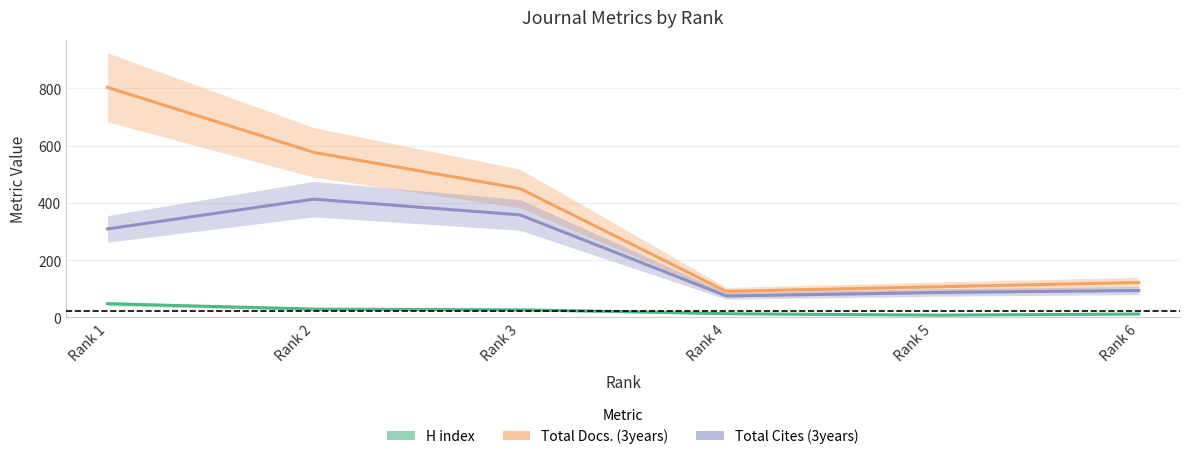

Reading left to right, list all the values displayed in this chart.

H index: Rank 1=48	Rank 2=29	Rank 3=27	Rank 4=13	Rank 5=8	Rank 6=12
Total Docs. (3years): Rank 1=803	Rank 2=576	Rank 3=450	Rank 4=91	Rank 5=107	Rank 6=122
Total Cites (3years): Rank 1=309	Rank 2=413	Rank 3=358	Rank 4=75	Rank 5=87	Rank 6=94